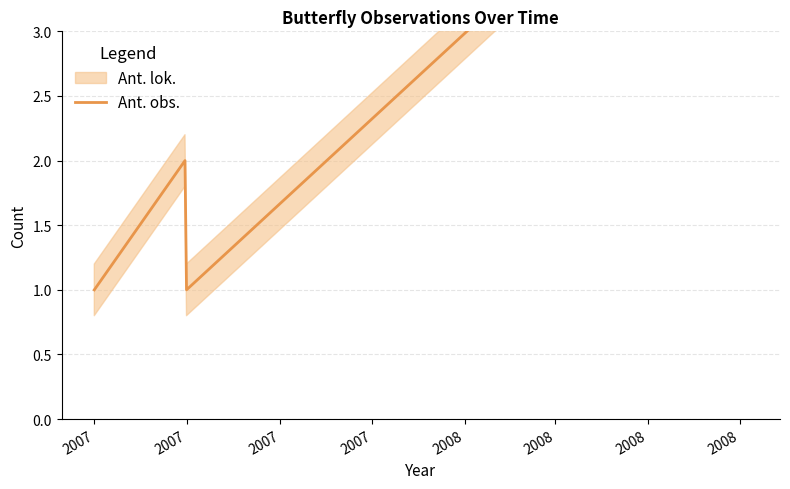

How many data points are above 2?

1